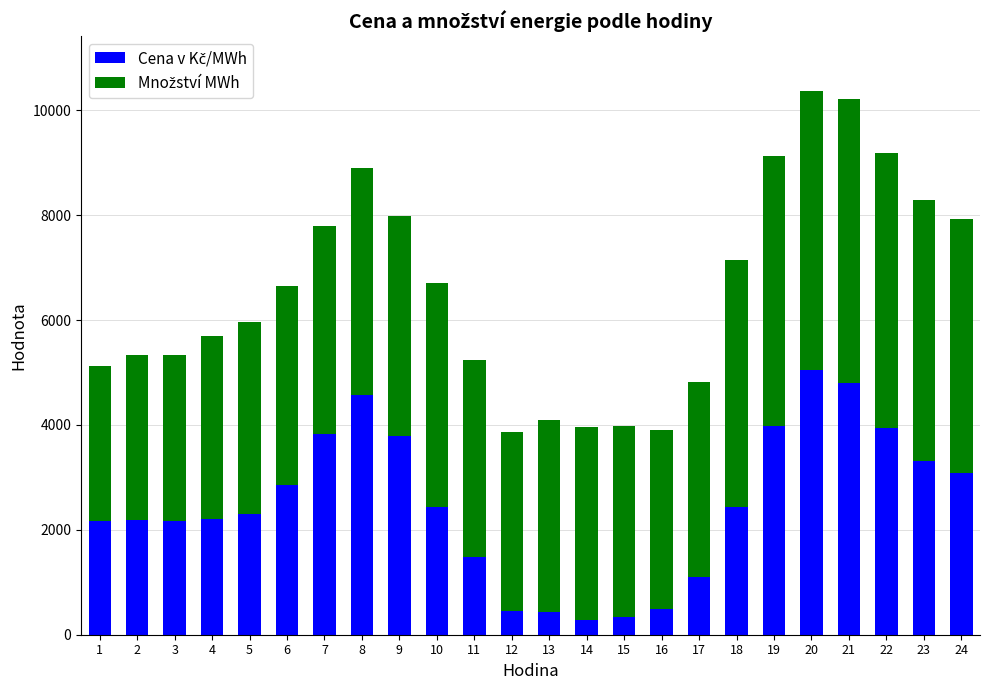

What is the total value across all series at 6?

6649.8